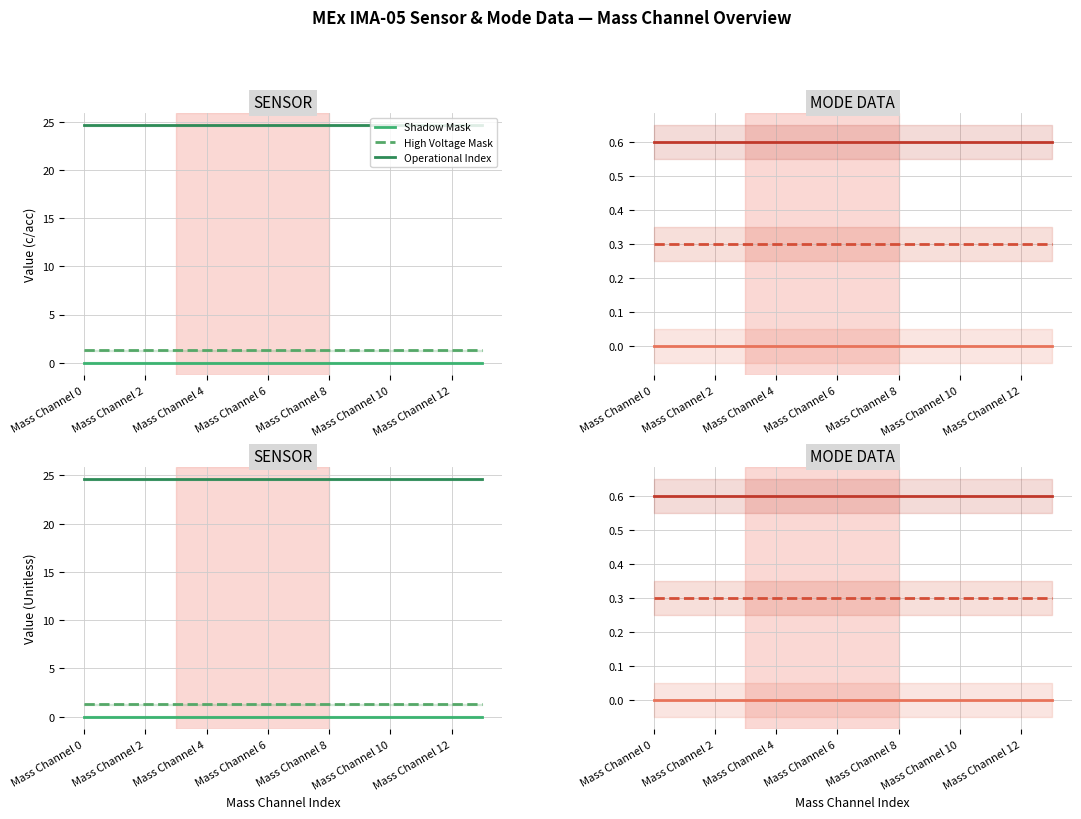

True or false: Operational Index and High Voltage Mask cross at least once.

False